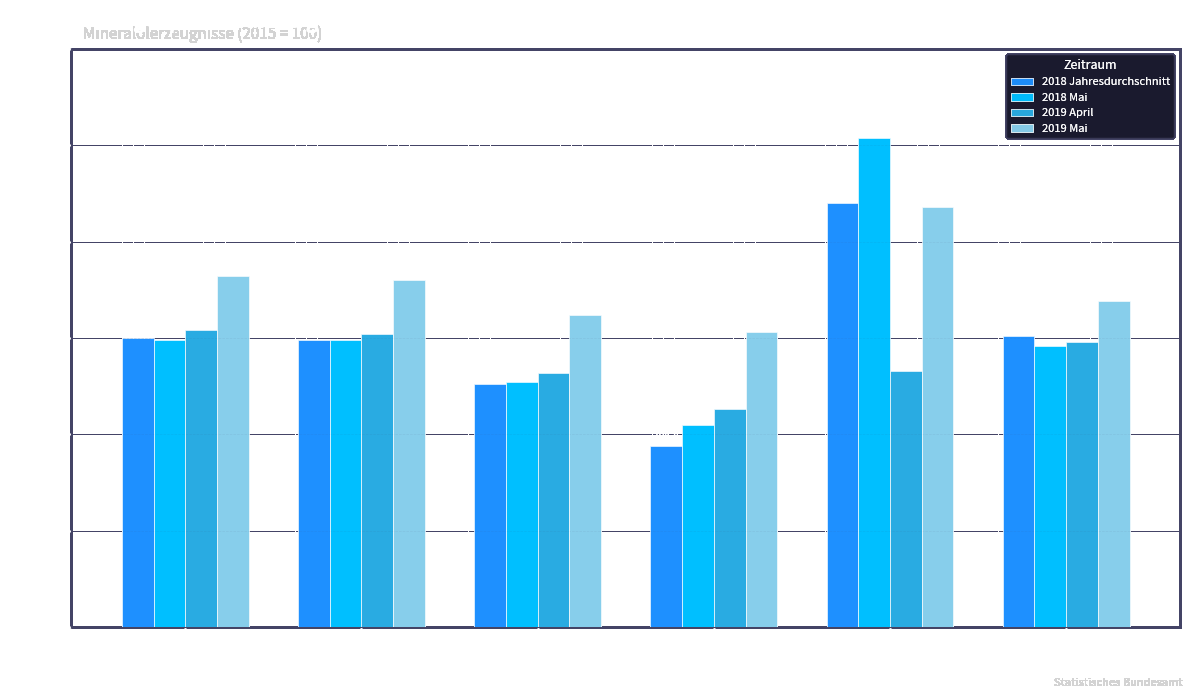

What is the minimum value for 2019 April?

106.3